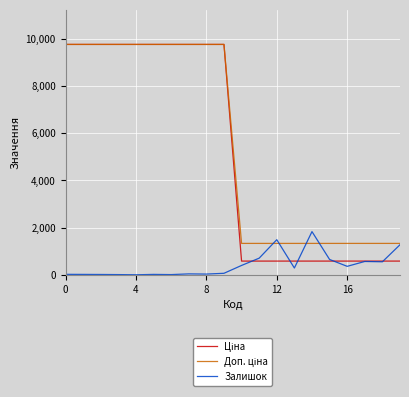

Which series has the largest total across all categories?

Доп. ціна